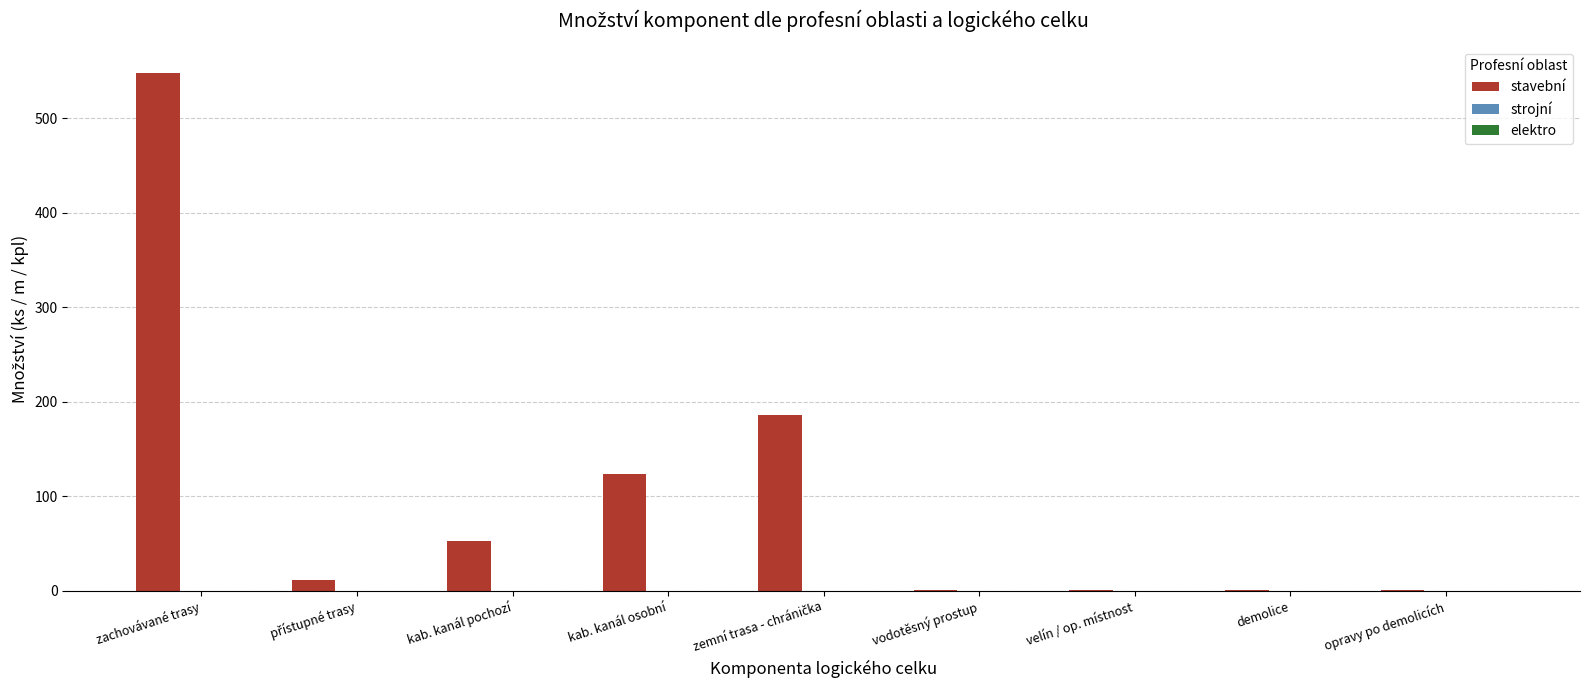

What is the sum of all values?

926